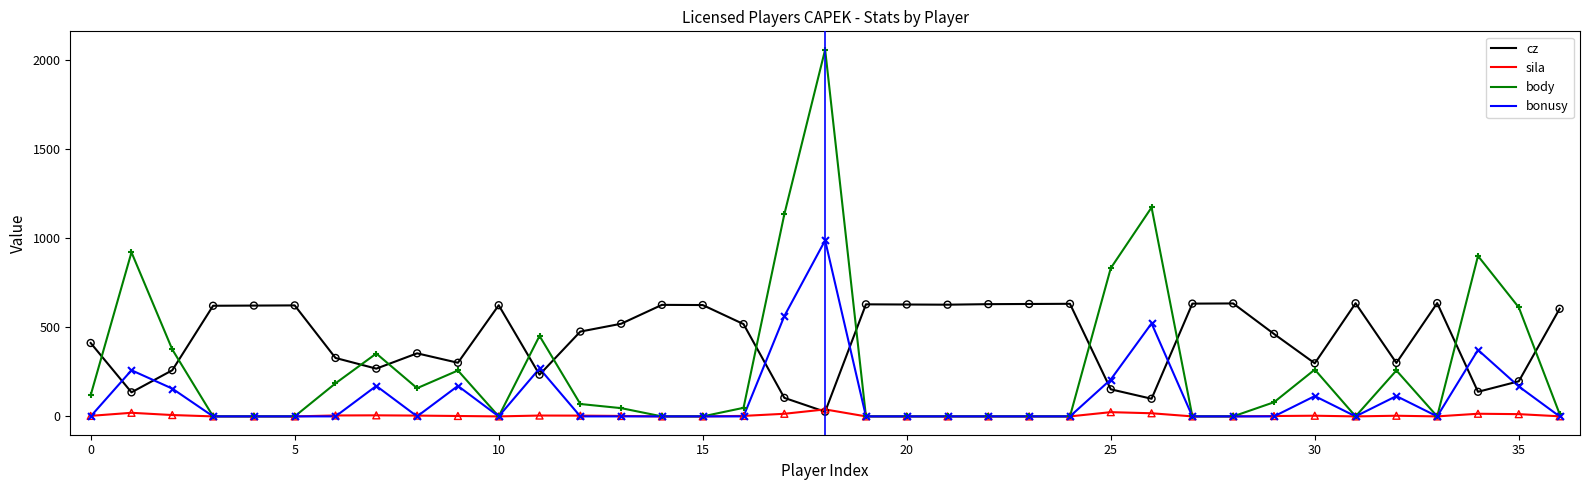

What are all the series names shown in the legend?

cz, sila, body, bonusy